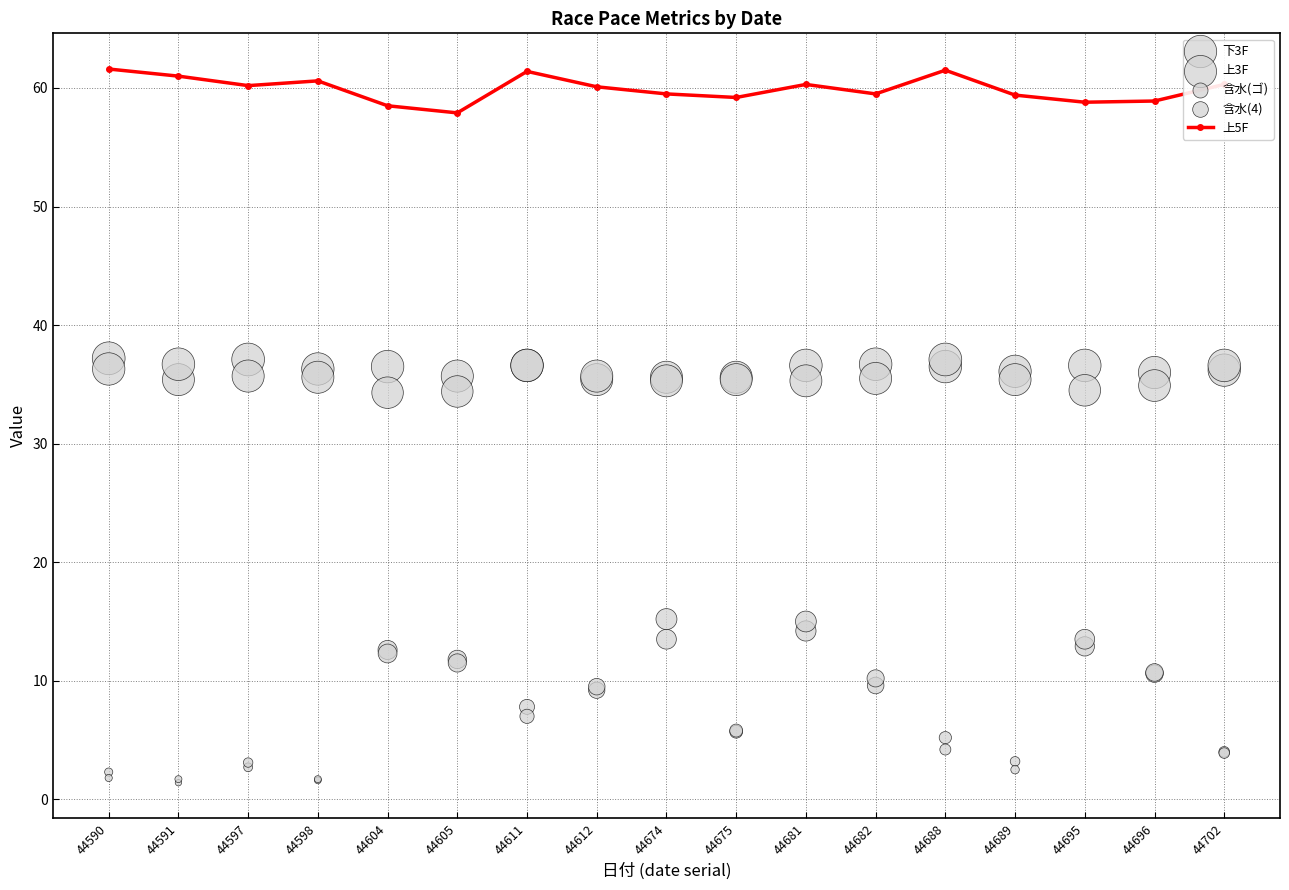

Which series has the largest total across all categories?

上5F